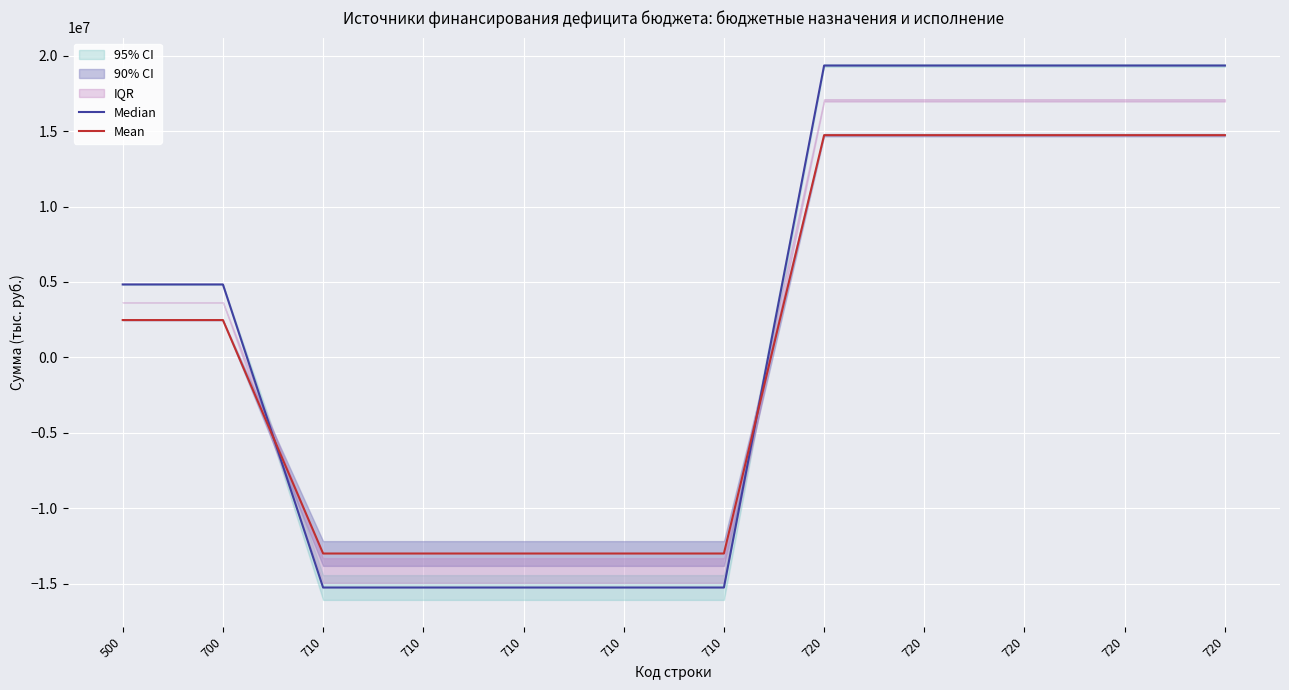

Where is Mean nearest to the value 866423?

500